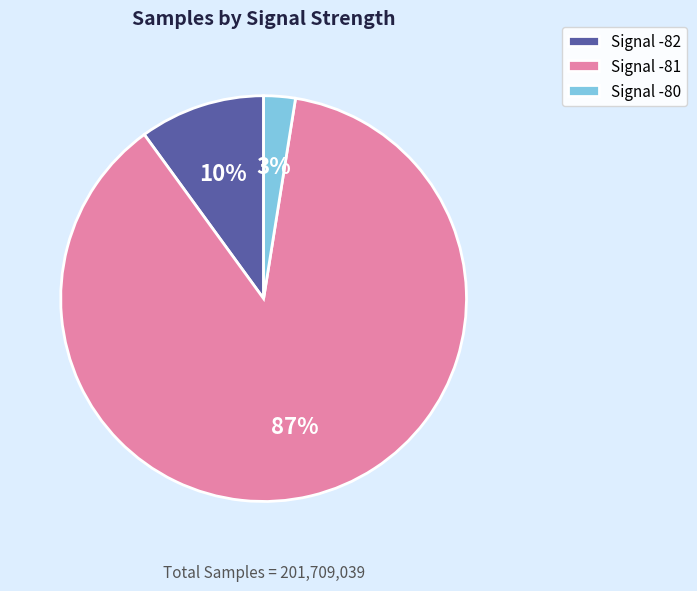

To the nearest percent, what is the average slice percentage?

33%